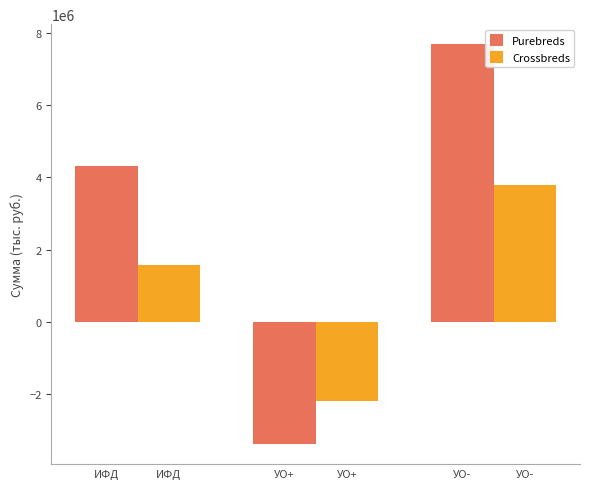

What position from the left is УО-?

3